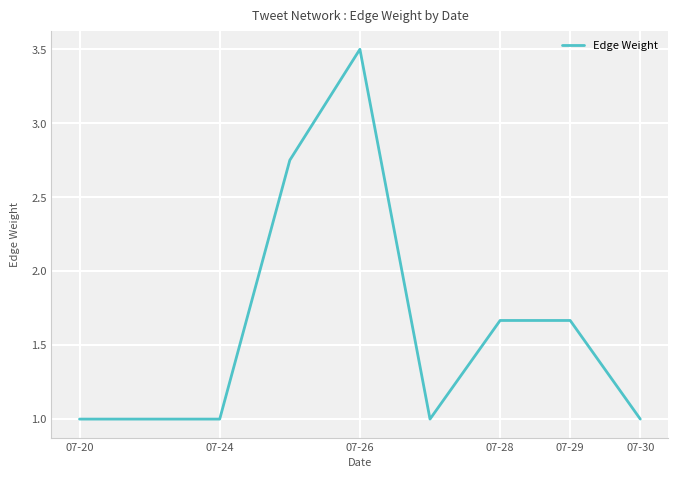

What is the difference between the maximum and minimum values?

2.5